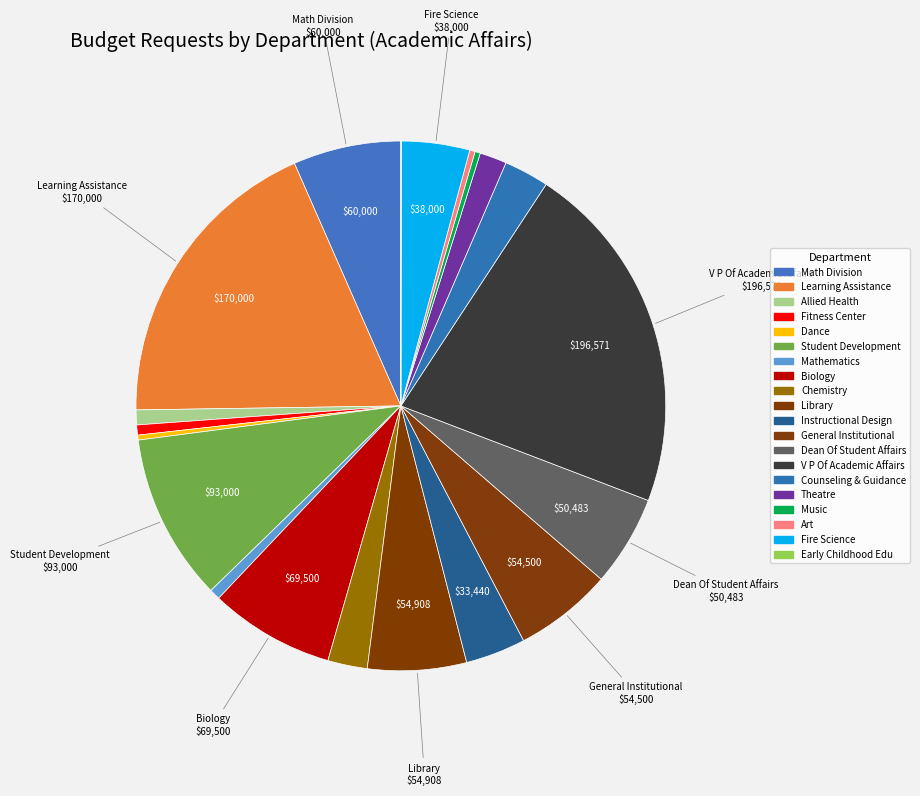

Is it true that Library is 1% of the pie?

False